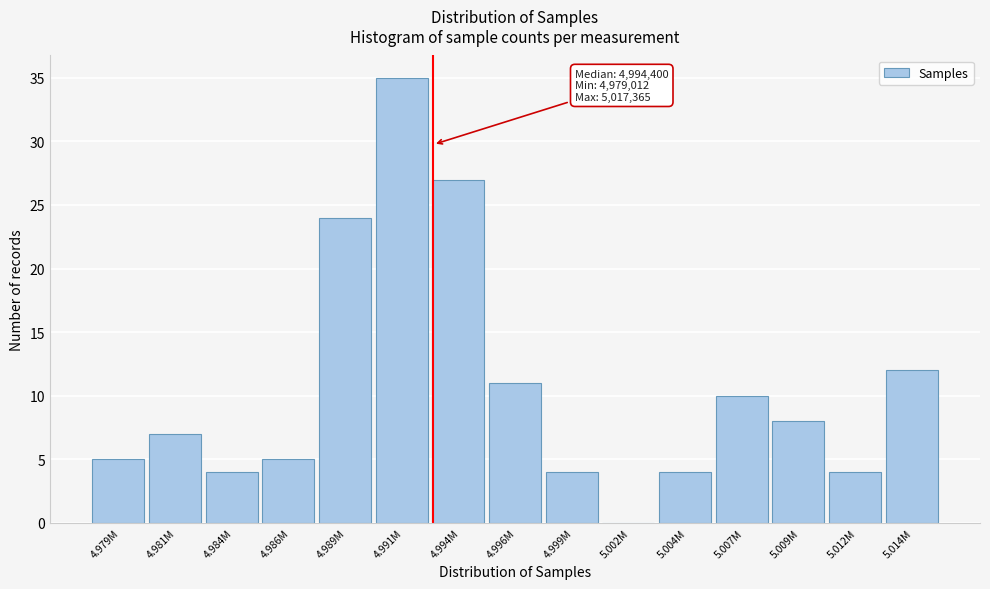

Reading left to right, transcribe all the data shown in this chart.

4.979M=5	4.981M=7	4.984M=4	4.986M=5	4.989M=24	4.991M=35	4.994M=27	4.996M=11	4.999M=4	5.002M=0	5.004M=4	5.007M=10	5.009M=8	5.012M=4	5.014M=12